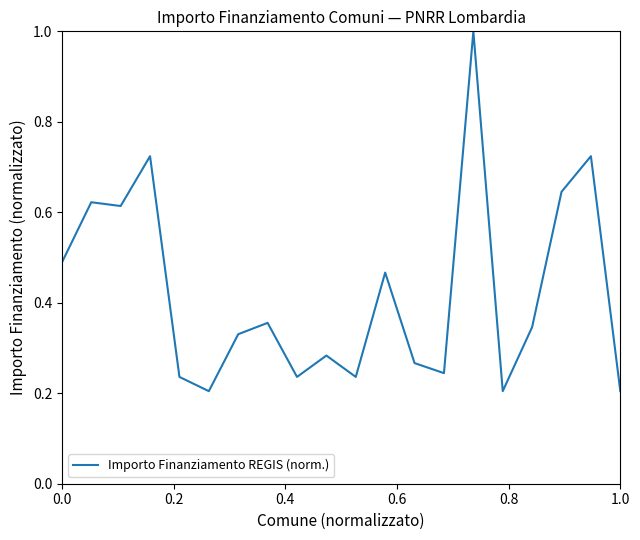

What is the difference between the maximum and minimum values?

0.8